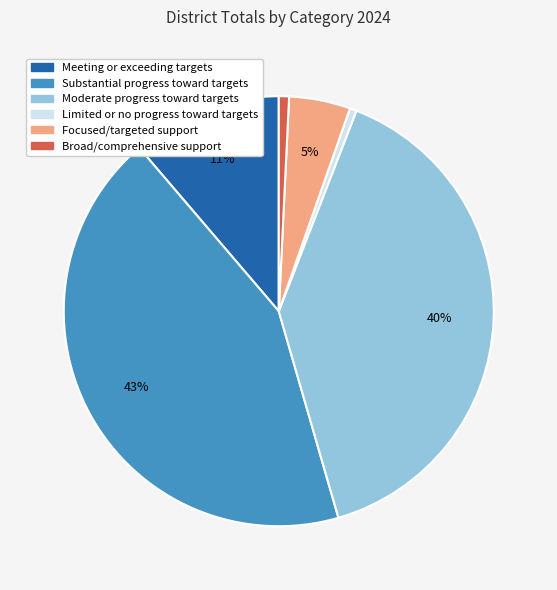

To the nearest percent, what is the difference between the Broad/comprehensive support and Moderate progress toward targets slice percentages?

39%